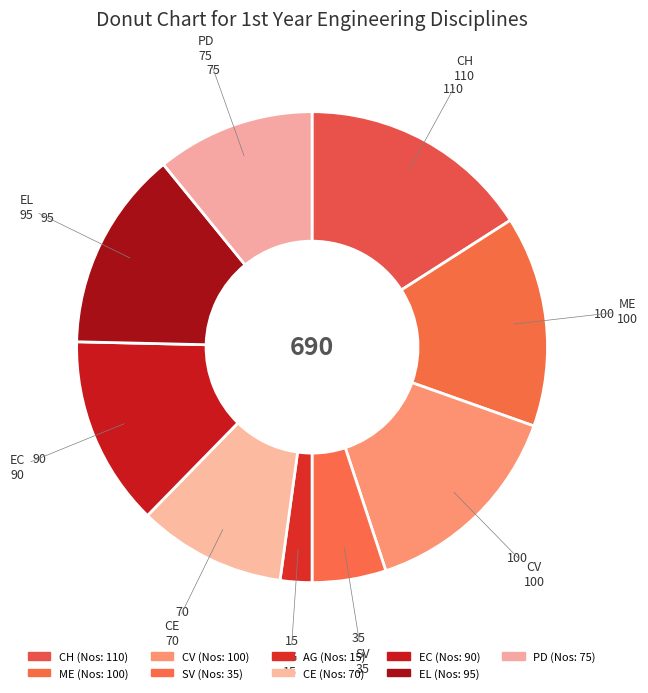

Does any single category account for the majority?

No